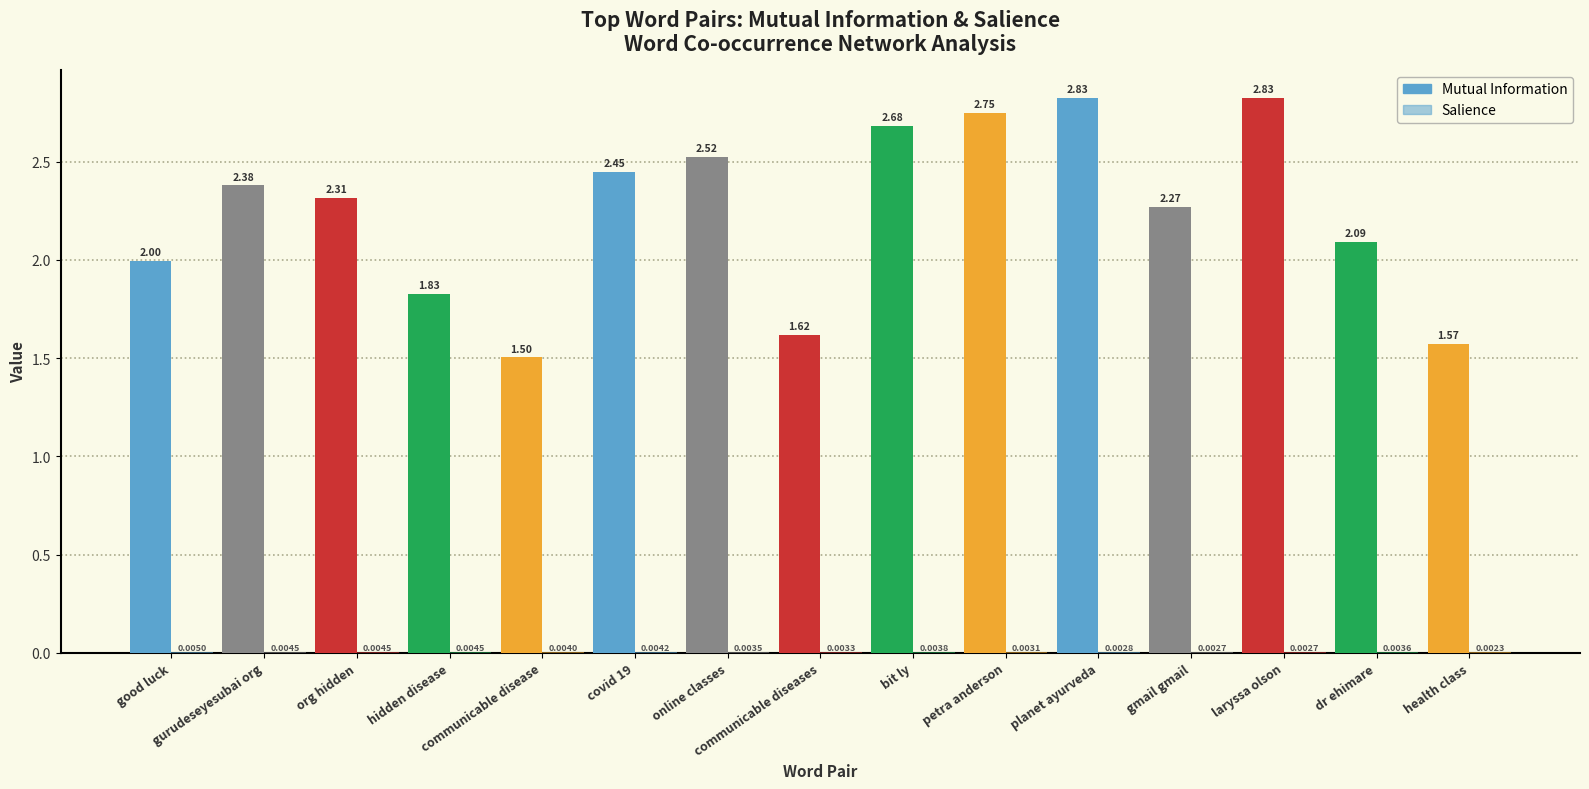

How many groups of bars are there?

15